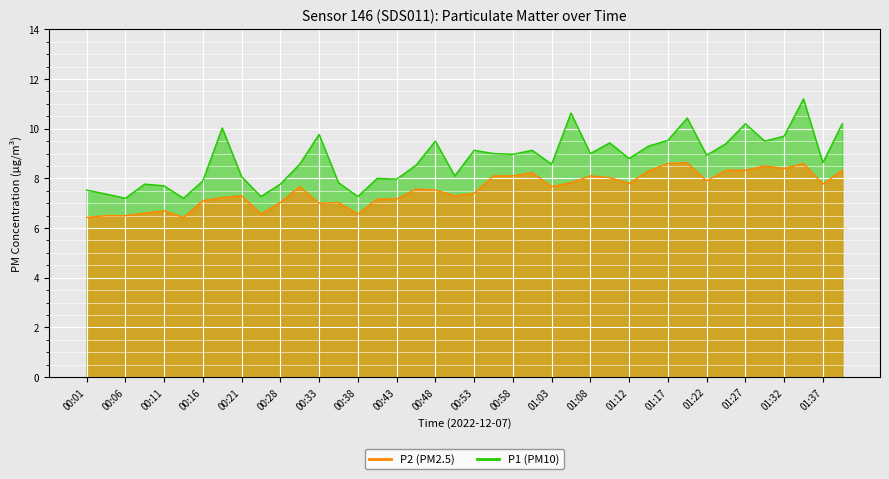

What is the difference between the maximum and second lowest values in the P2 series?

2.2